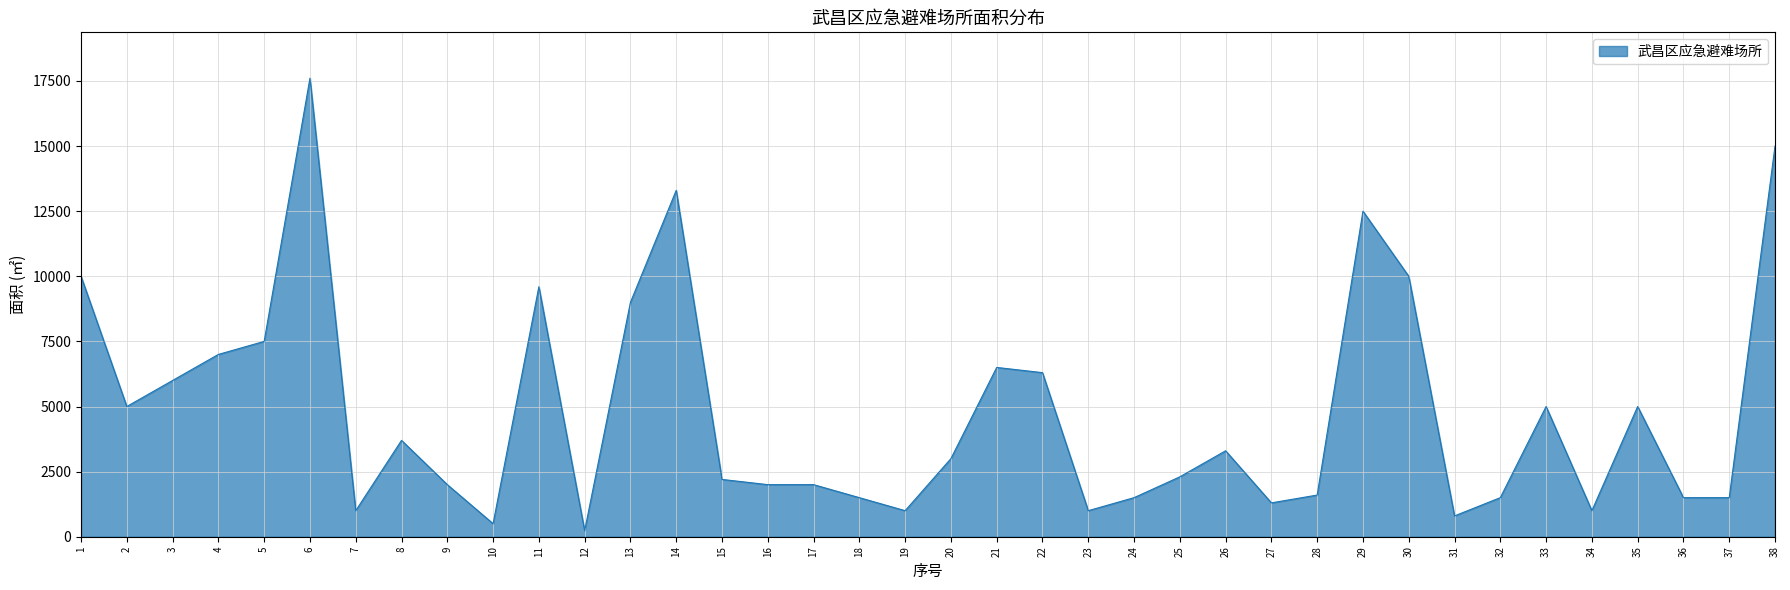

Reading left to right, transcribe all the data shown in this chart.

1=10000	2=5000	3=6000	4=7000	5=7500	6=17606	7=1000	8=3700	9=2000	10=500	11=9600	12=230	13=9000	14=13300	15=2200	16=2000	17=2000	18=1500	19=1000	20=3000	21=6500	22=6300	23=1000	24=1500	25=2300	26=3300	27=1300	28=1600	29=12500	30=10000	31=800	32=1500	33=5000	34=1000	35=5000	36=1500	37=1500	38=15000